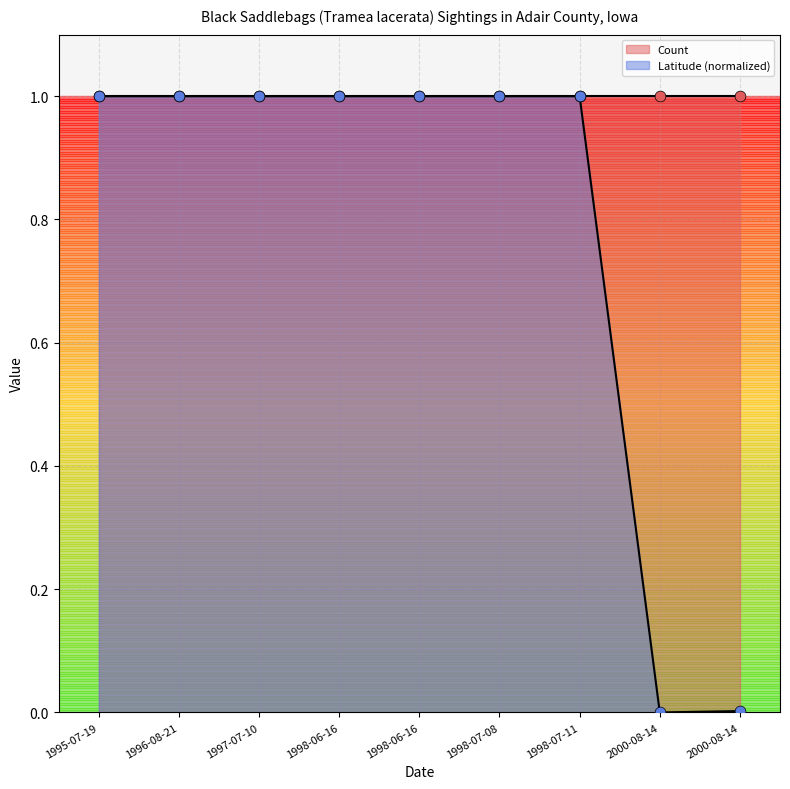

What is the change in value from 1998-06-16 to 2000-08-14?

-1.0